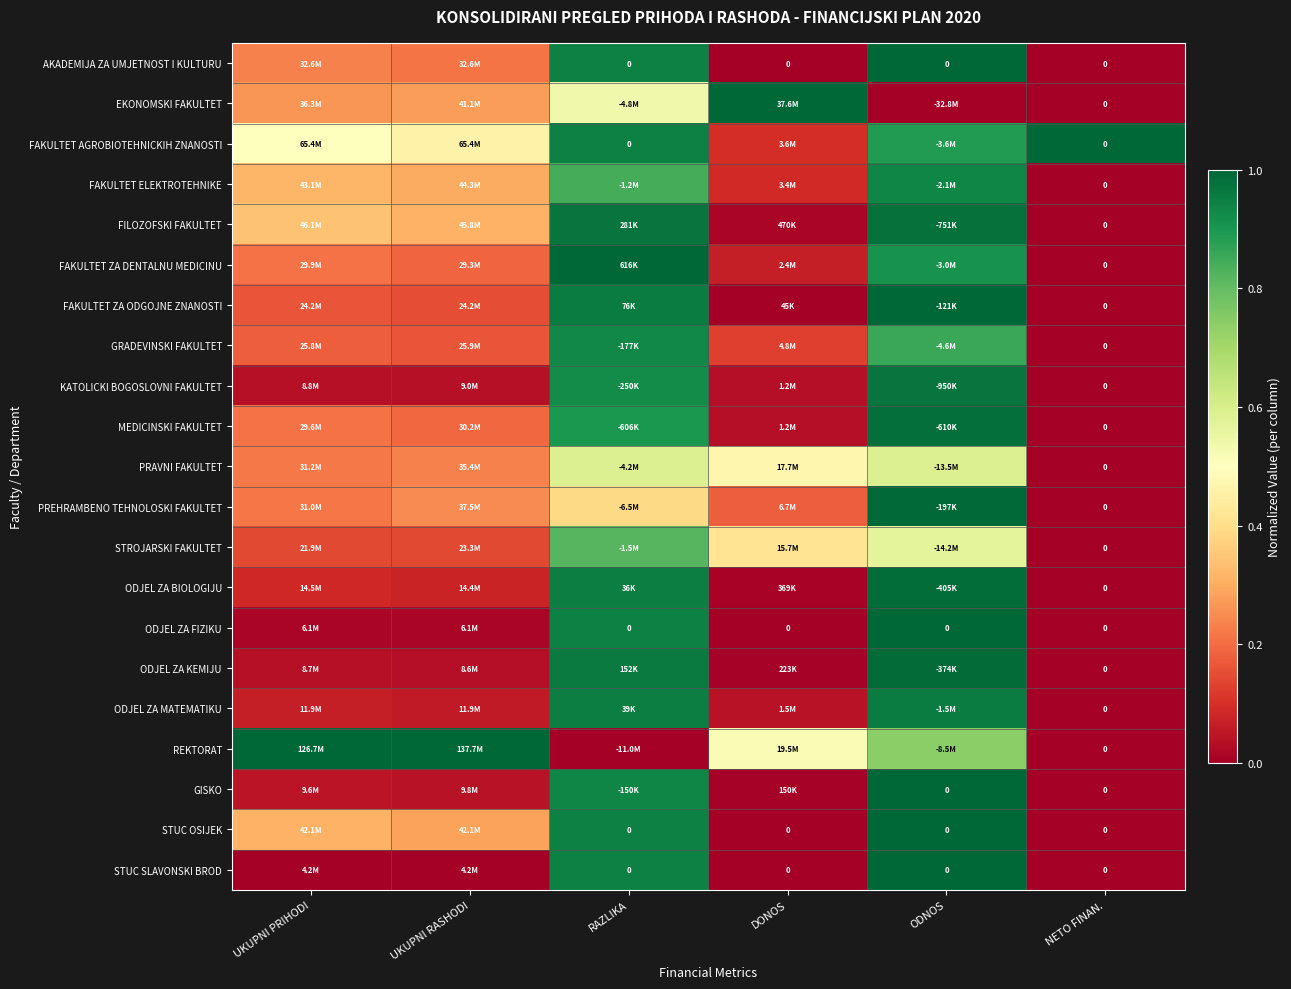

At DONOS, list the series in order from largest to smallest.

EKONOMSKI FAKULTET, REKTORAT, PRAVNI FAKULTET, STROJARSKI FAKULTET, PREHRAMBENO TEHNOLOSKI FAKULTET, GRADEVINSKI FAKULTET, FAKULTET AGROBIOTEHNICKIH ZNANOSTI, FAKULTET ELEKTROTEHNIKE, FAKULTET ZA DENTALNU MEDICINU, ODJEL ZA MATEMATIKU, MEDICINSKI FAKULTET, KATOLICKI BOGOSLOVNI FAKULTET, FILOZOFSKI FAKULTET, ODJEL ZA BIOLOGIJU, ODJEL ZA KEMIJU, GISKO, FAKULTET ZA ODGOJNE ZNANOSTI, AKADEMIJA ZA UMJETNOST I KULTURU, ODJEL ZA FIZIKU, STUC OSIJEK, STUC SLAVONSKI BROD